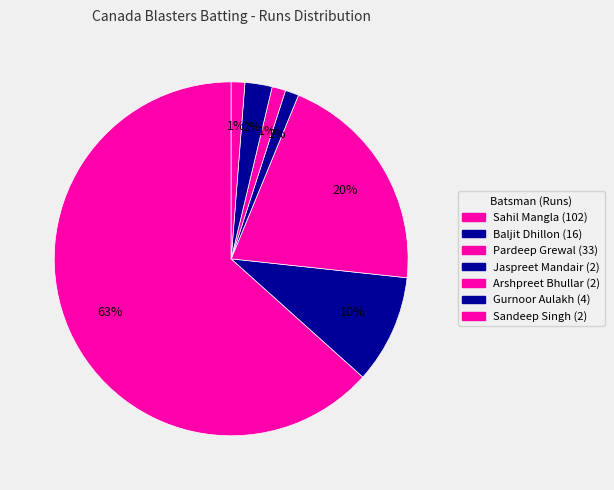

Count the number of slices in the pie.

7